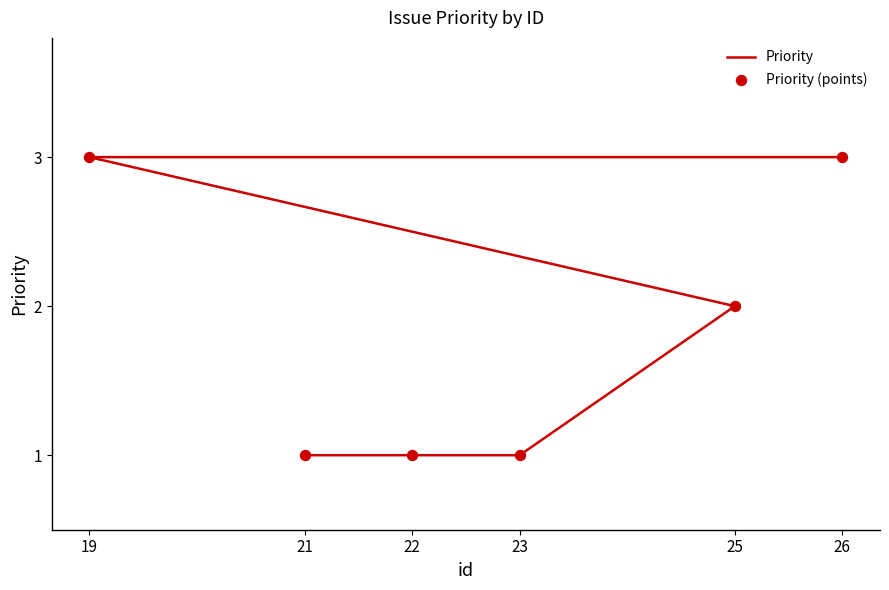

Reading right to left, transcribe all the data shown in this chart.

26=3	19=3	25=2	23=1	22=1	21=1